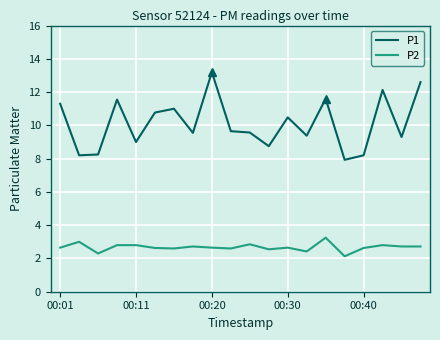

What is the difference between the maximum and minimum values in the P2 series?

1.1